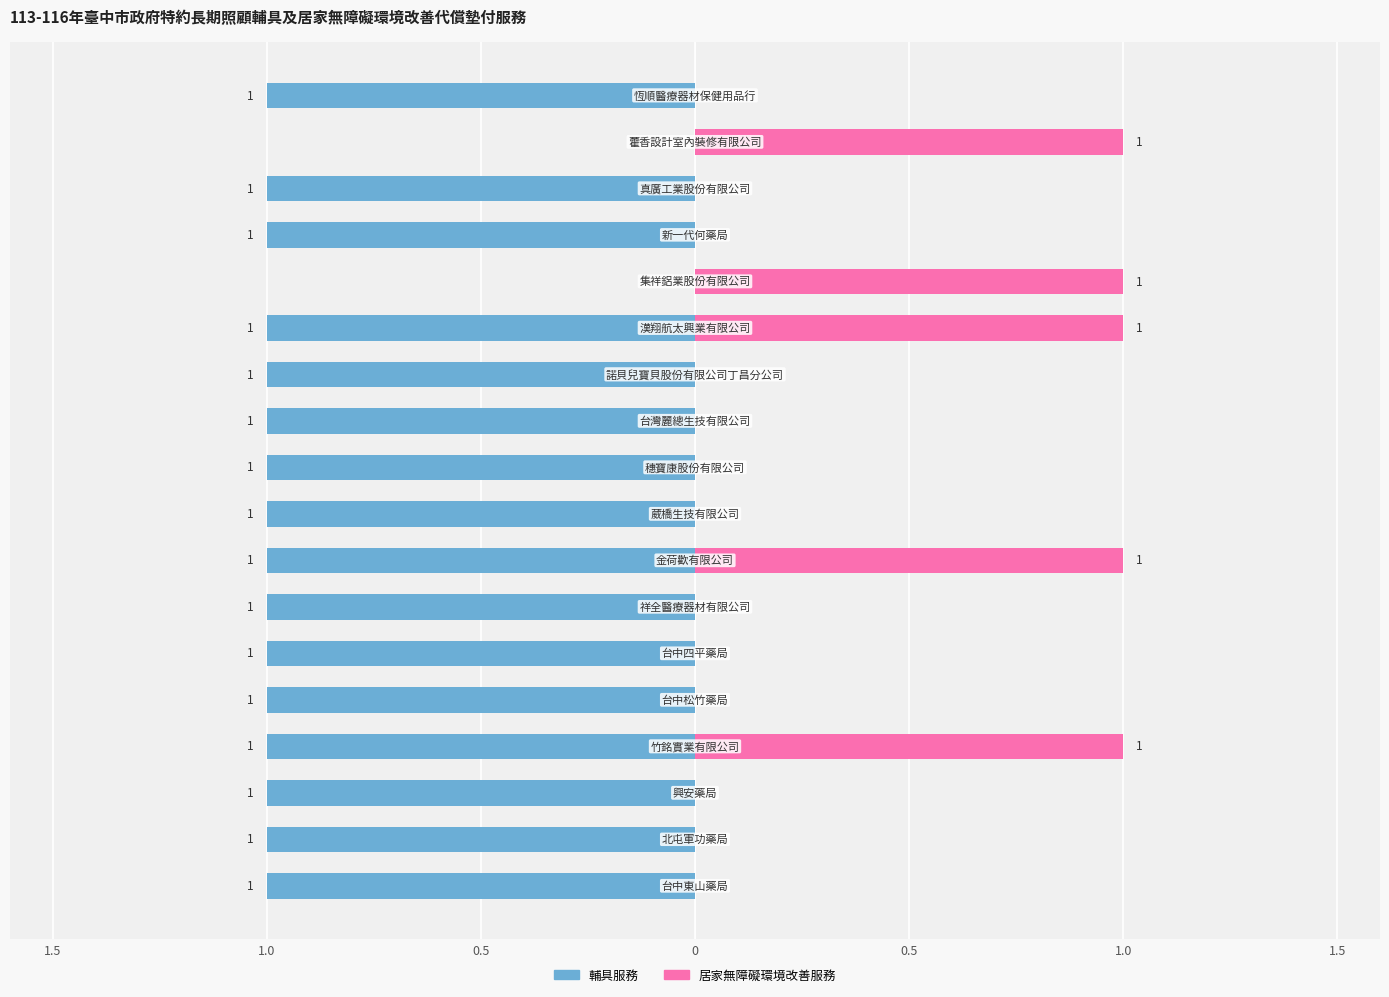

Does the chart contain any negative values?

Yes